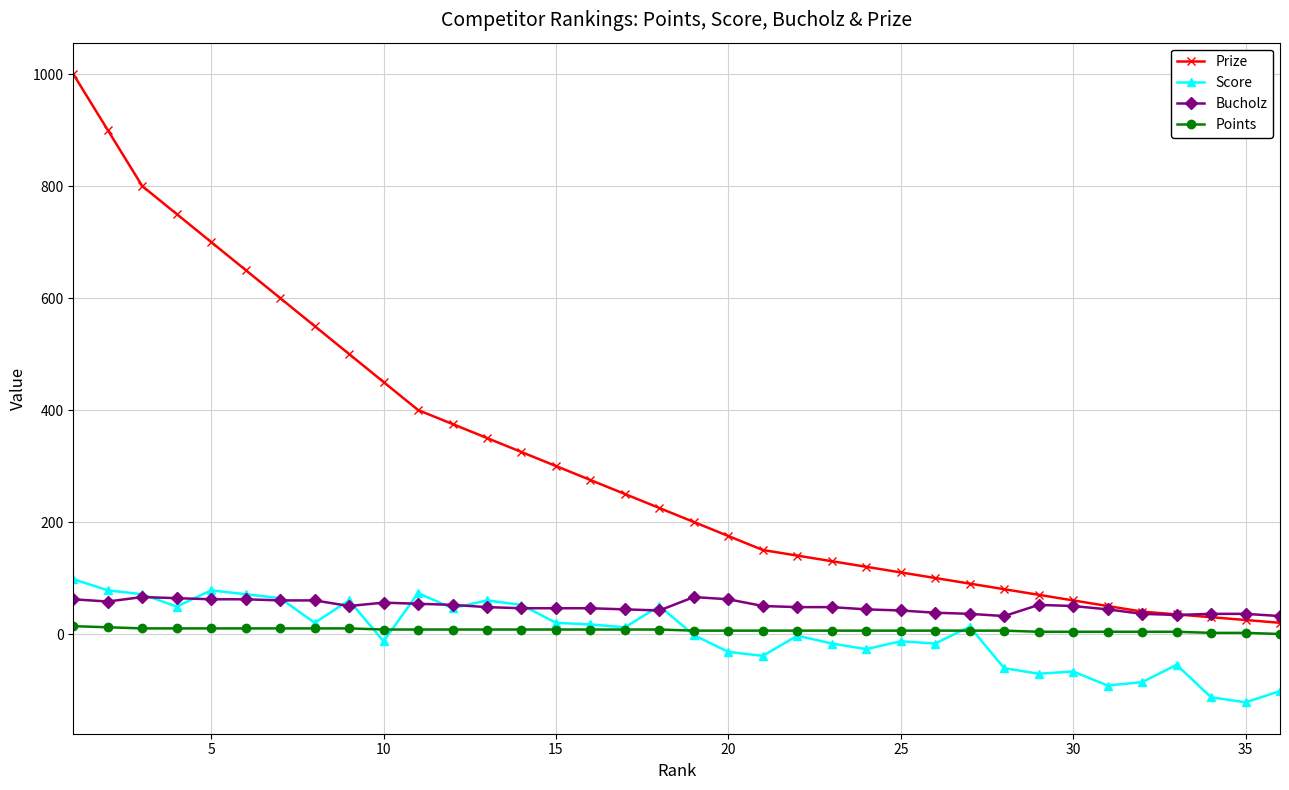

What is the highest value of the Prize series?

1000